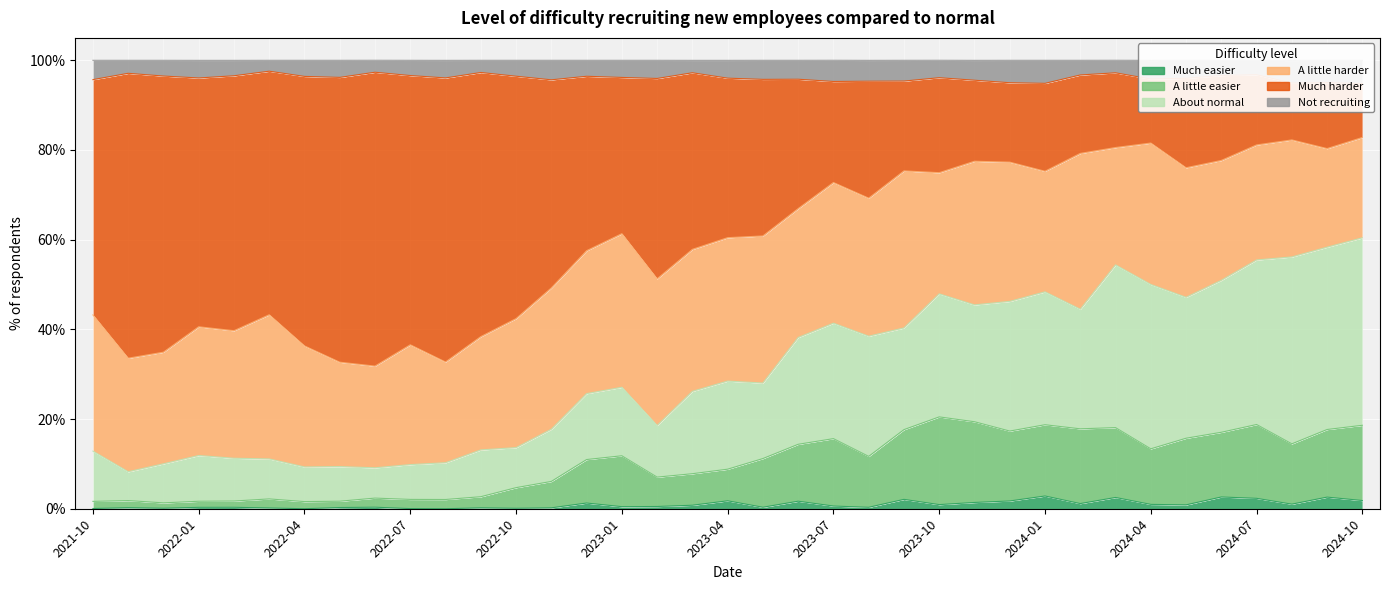

List the labels in order of Much easier value, largest first.

2024-01, 2024-06, 2024-09, 2024-03, 2024-07, 2023-09, 2024-10, 2023-04, 2023-12, 2023-06, 2023-11, 2022-12, 2024-02, 2024-08, 2024-04, 2023-10, 2024-05, 2023-03, 2023-07, 2023-02, 2023-01, 2022-06, 2023-05, 2022-02, 2023-08, 2022-01, 2022-05, 2021-11, 2022-09, 2022-11, 2022-03, 2021-12, 2022-10, 2021-10, 2022-07, 2022-04, 2022-08